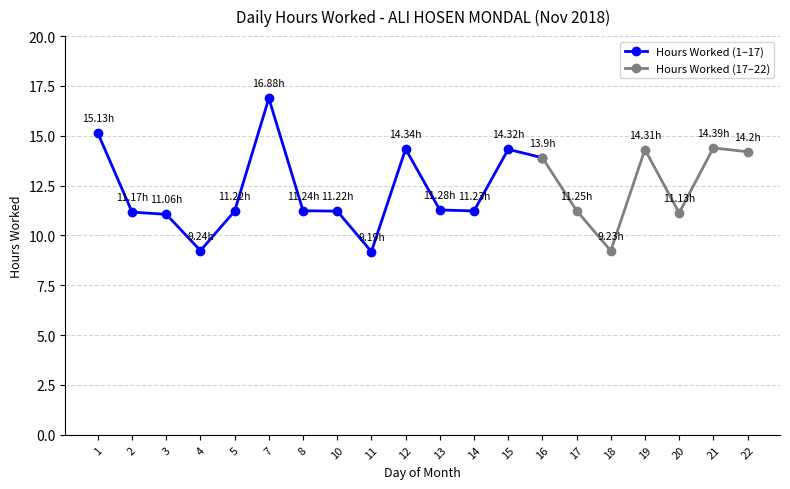

Reading left to right, transcribe all the data shown in this chart.

15.1	11.2	11.1	9.2	11.2	16.9	11.2	11.2	9.2	14.3	11.3	11.2	14.3	13.9	11.2	9.2	14.3	11.1	14.4	14.2